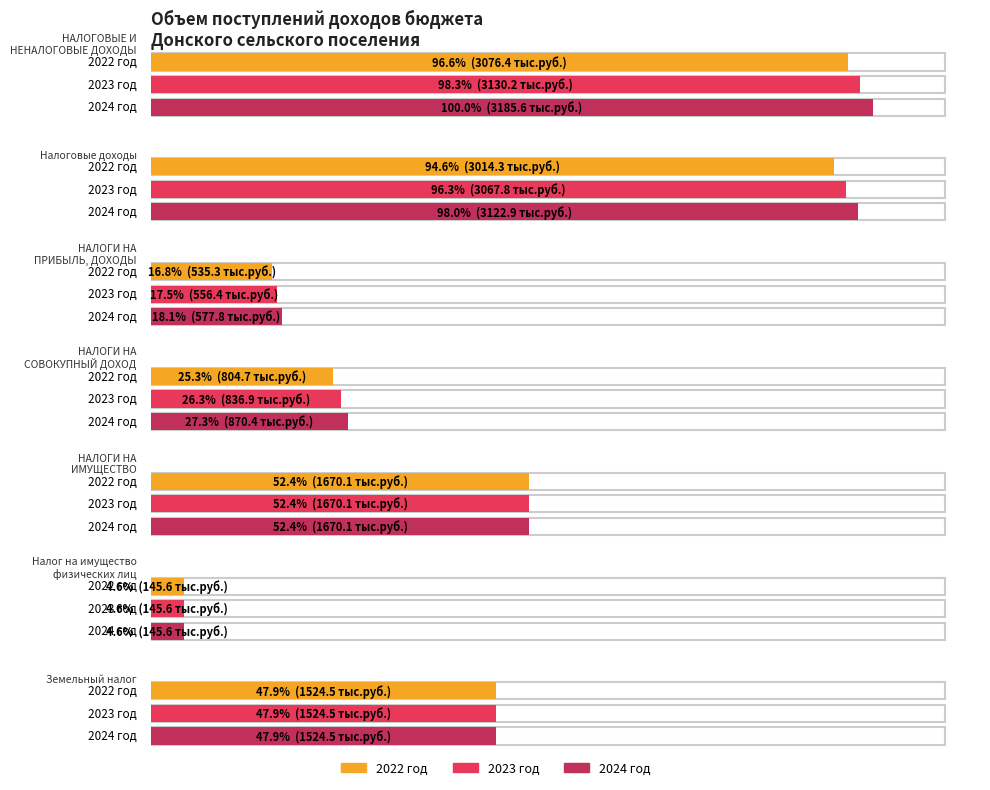

Which has a higher value, НАЛОГИ НА
ИМУЩЕСТВО or Земельный налог?

НАЛОГИ НА
ИМУЩЕСТВО